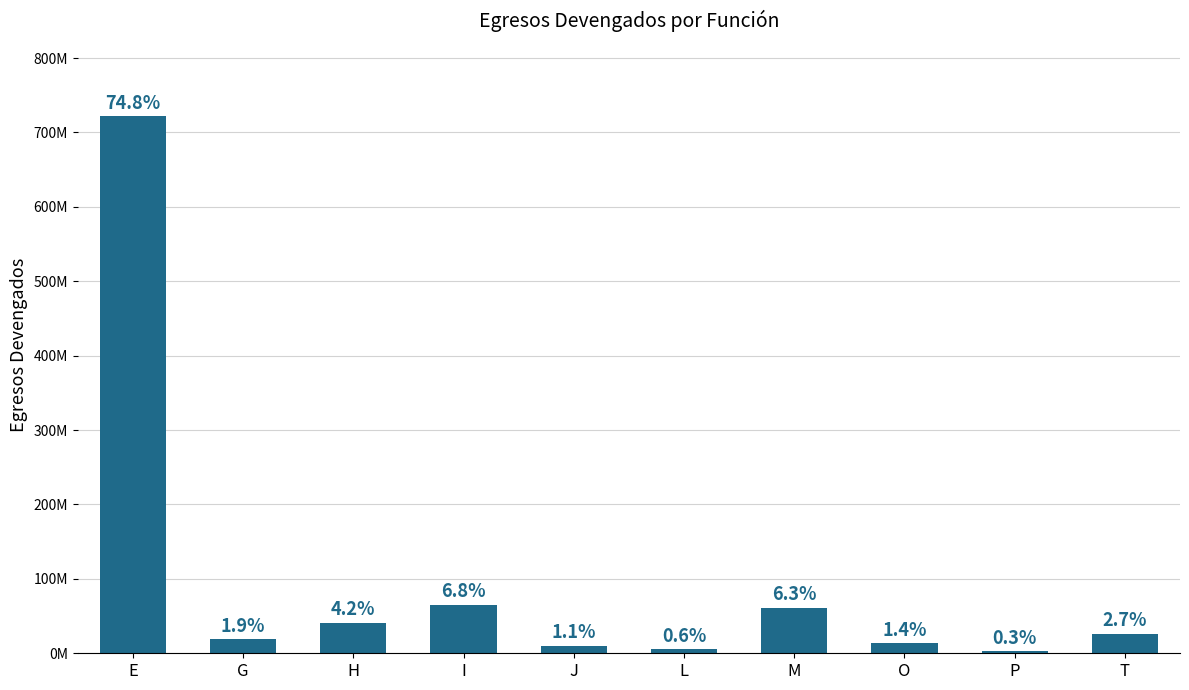

What is the change in value from M to T?

-35467060.7